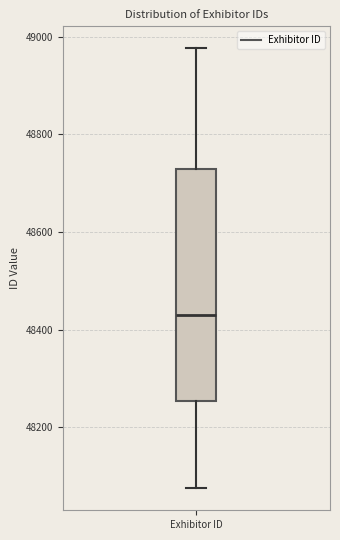

Transcribe this box plot: give where the median line is, the range the box spans, and where the two whiskers end, as read against the y-axis. The values are not printed on the chart, so give them approximately, as read against the axis.

median 48420, box 48260 to 48720, whiskers 48080 to 48980